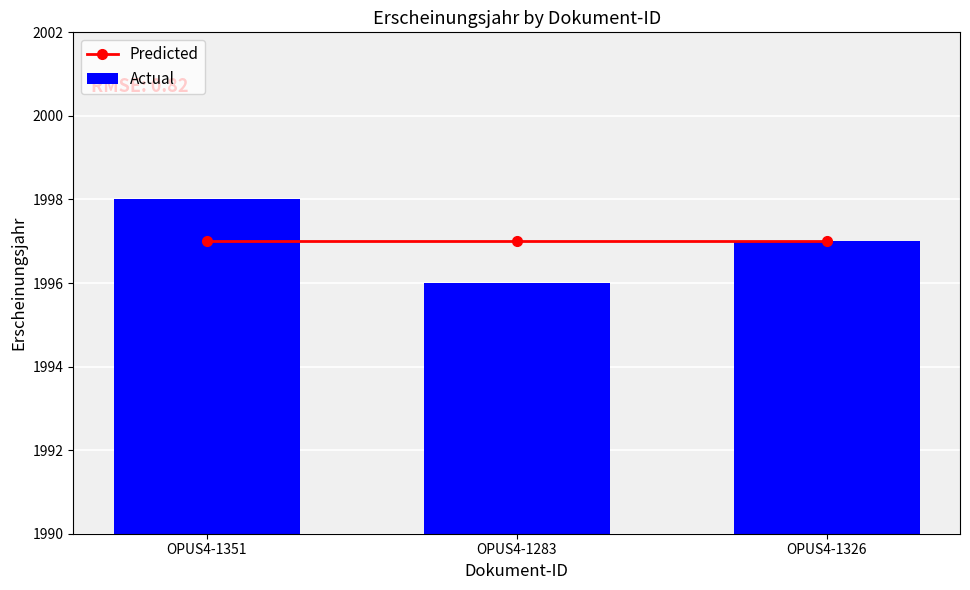

How many series are shown in this chart?

2